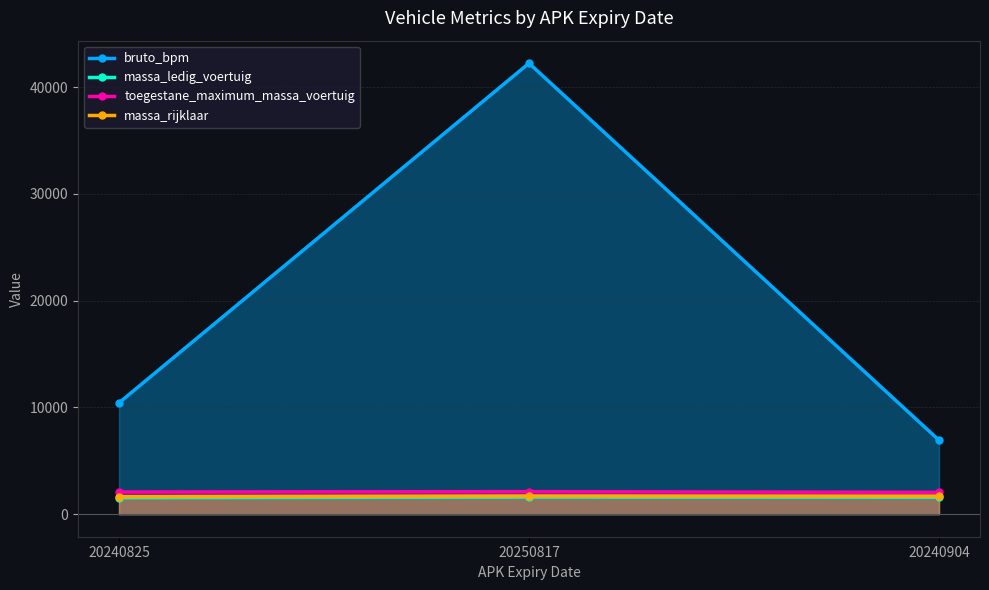

True or false: bruto_bpm has a value of 6930 at 20240904.

True